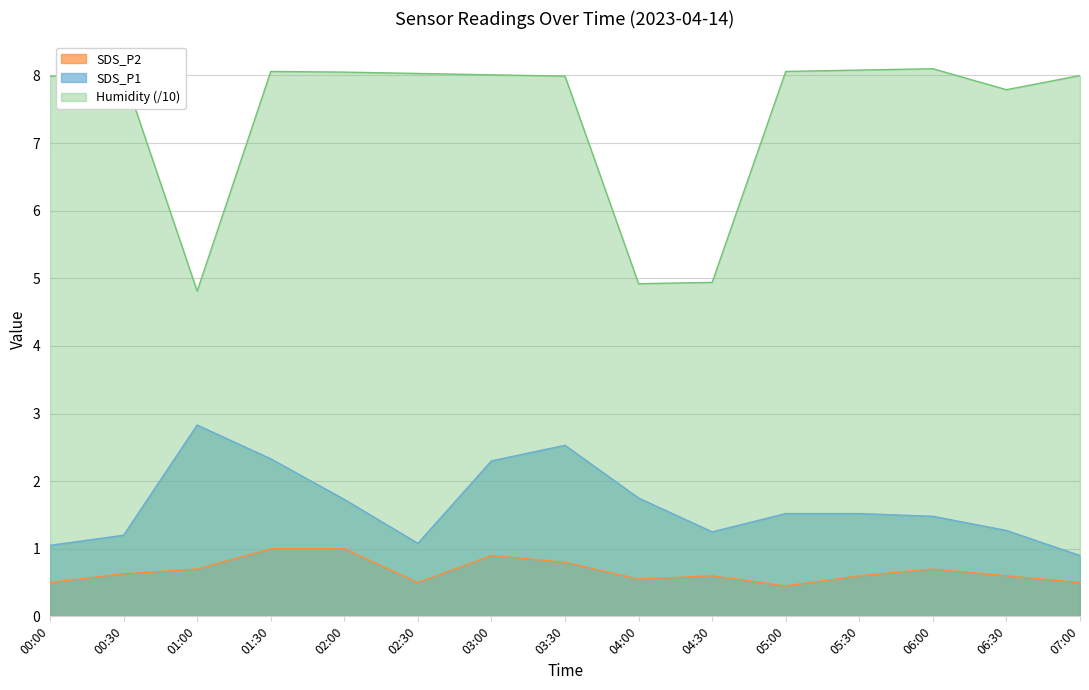

What is the difference between the maximum and minimum values in the SDS_P1 series?

1.9